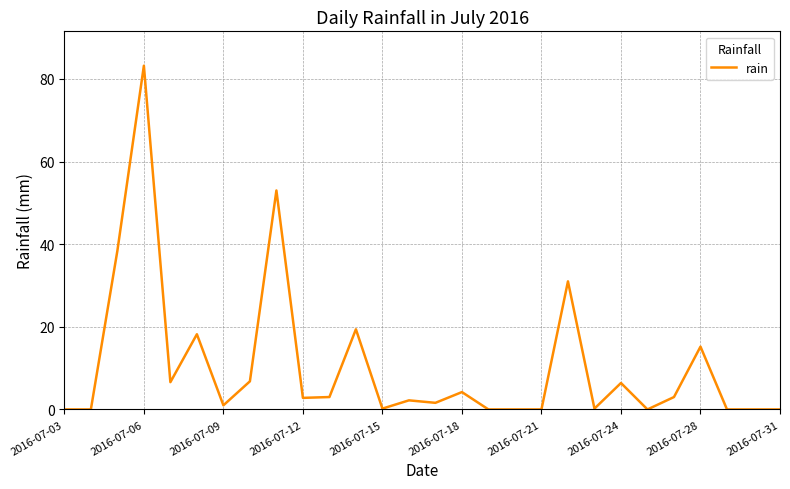

What is the maximum value shown in the chart?

83.2